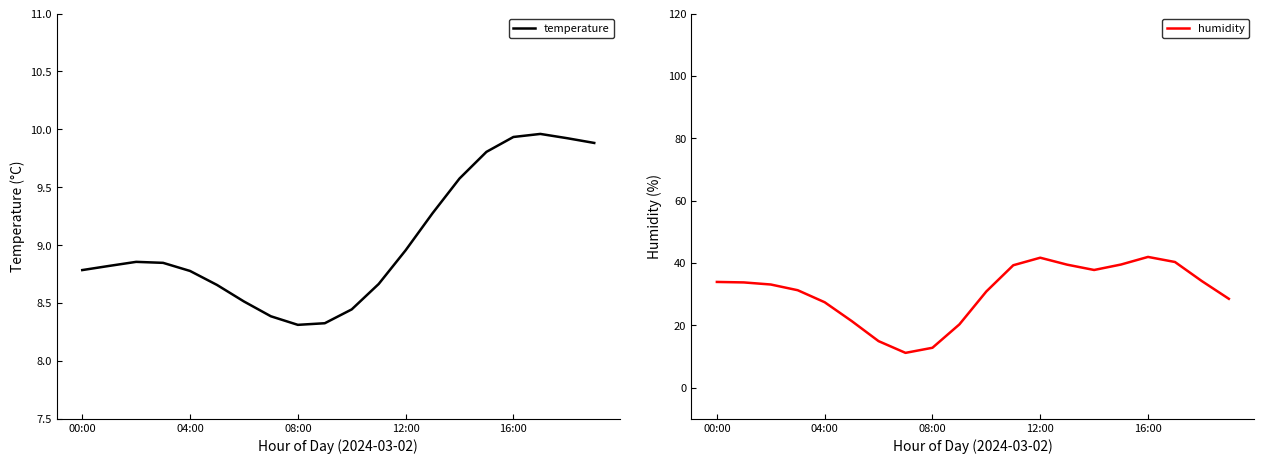

What is the difference between the temperature values at 10 and 15?

1.4